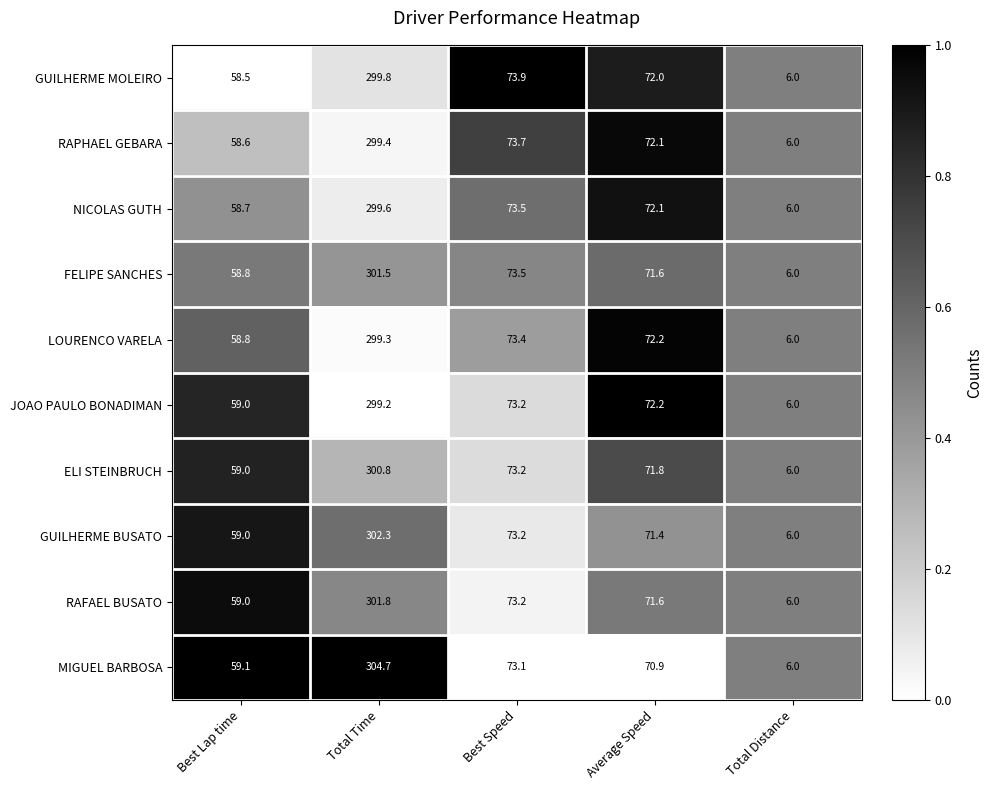

Is it true that ELI STEINBRUCH equals 459.3 at Total Time?

False